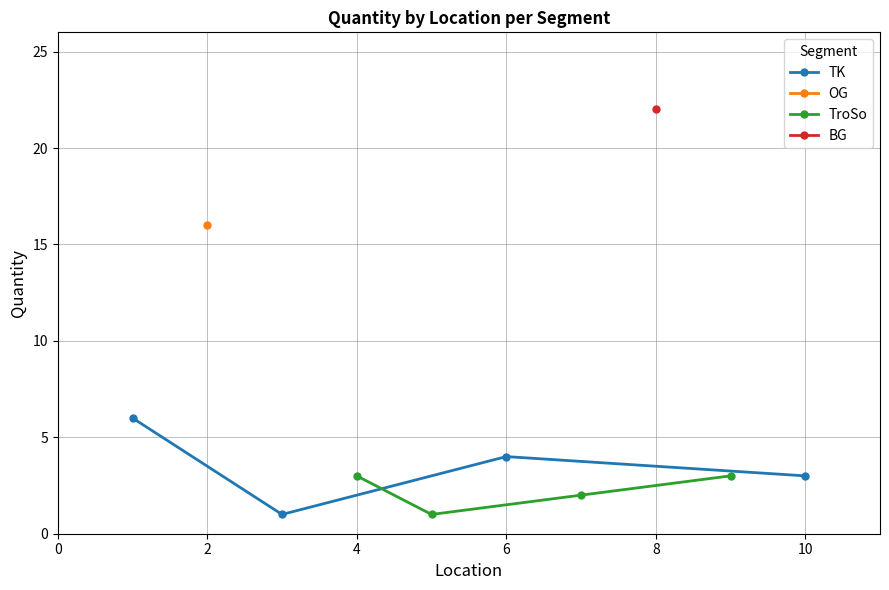

What is the highest value of the TroSo series?

3